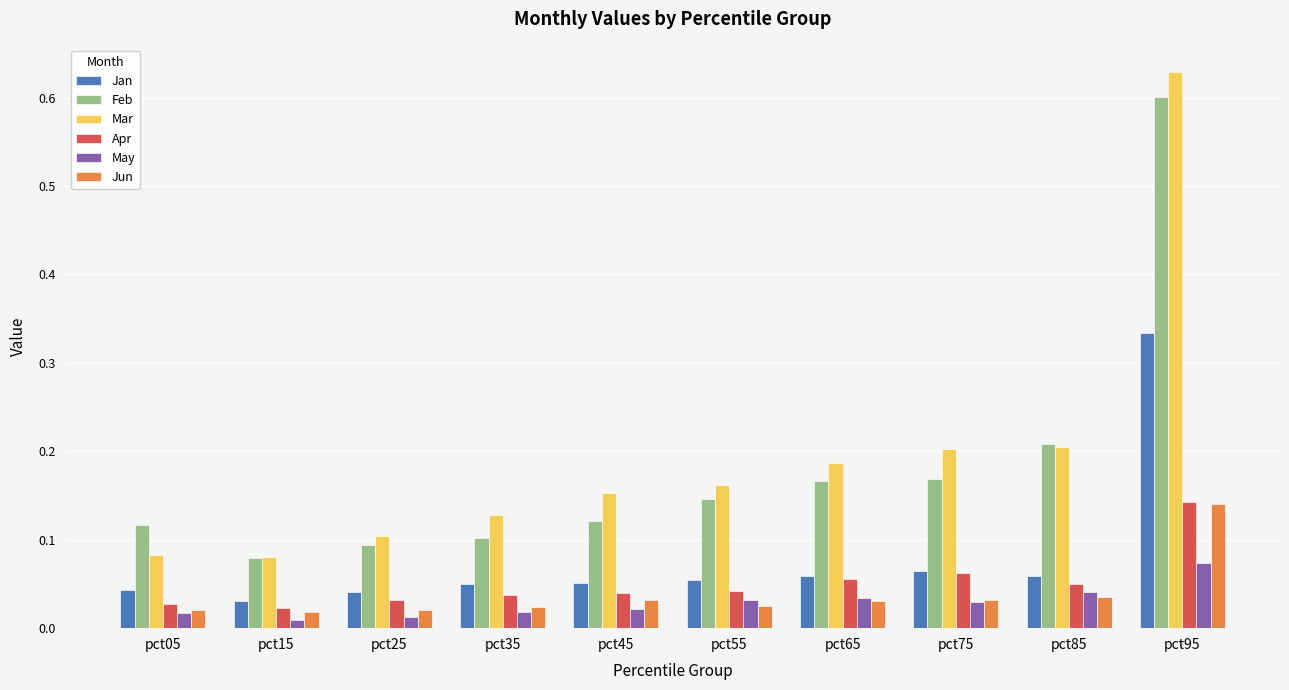

At which category does the chart reach its peak across all series?

pct95